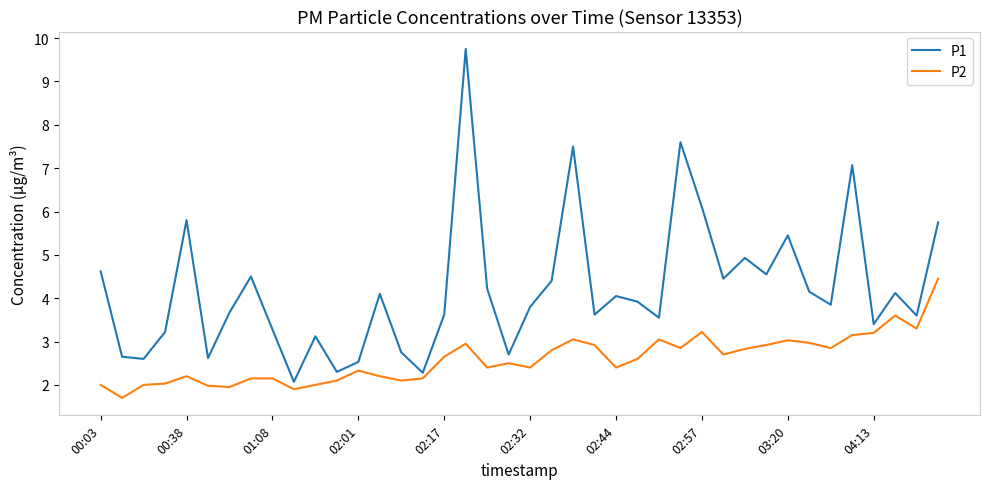

List the series in order of their peak value, highest first.

P1, P2